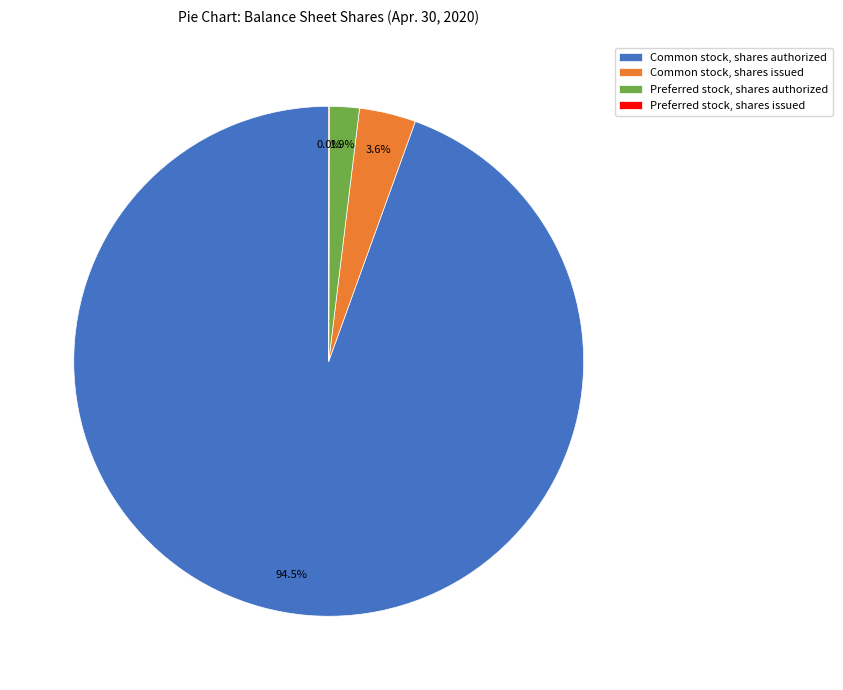

Do Preferred stock, shares authorized and Common stock, shares authorized together represent more than half of the pie?

Yes